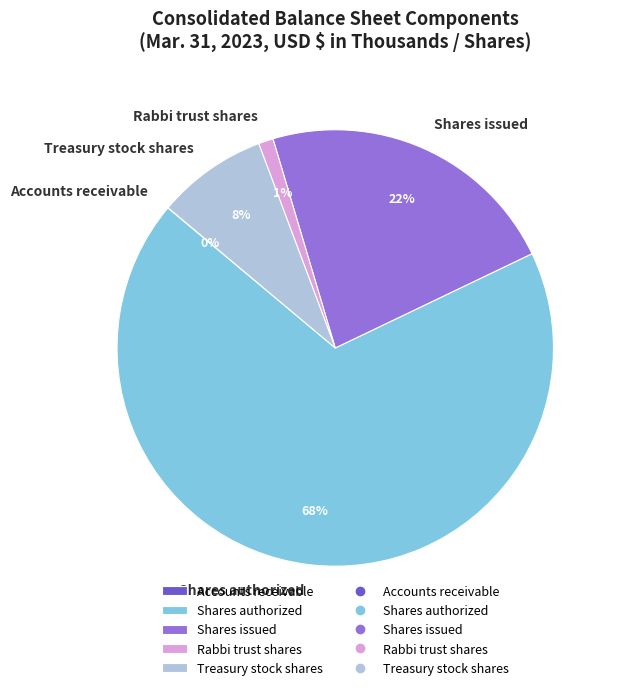

Which has a higher value, Shares issued or Rabbi trust shares?

Shares issued